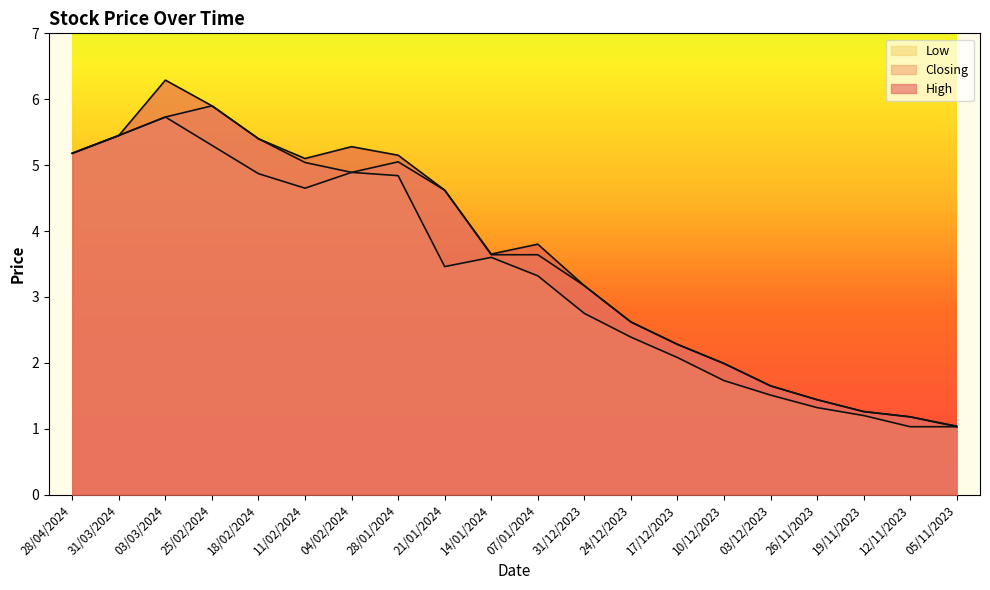

What value does the Low series have at 03/03/2024?

5.7